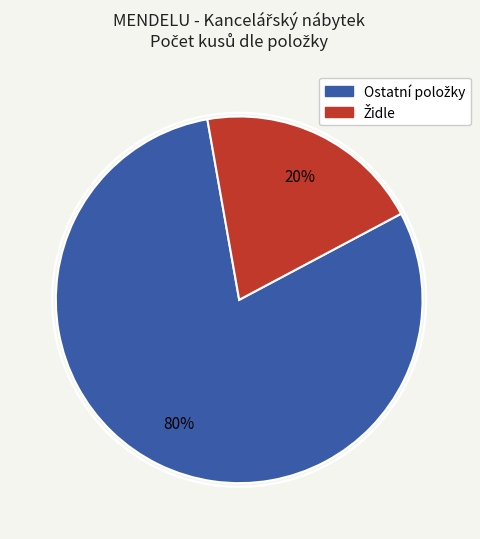

To the nearest percent, what is the difference between the largest and smallest slice percentages?

60%